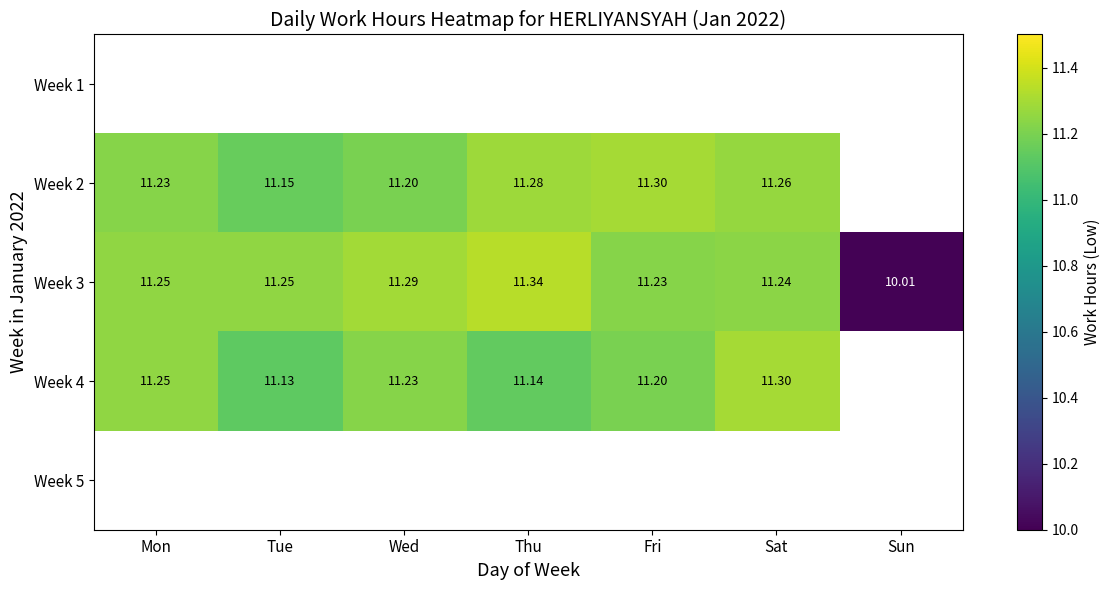

What is the average value of the Week 3 series?

11.1